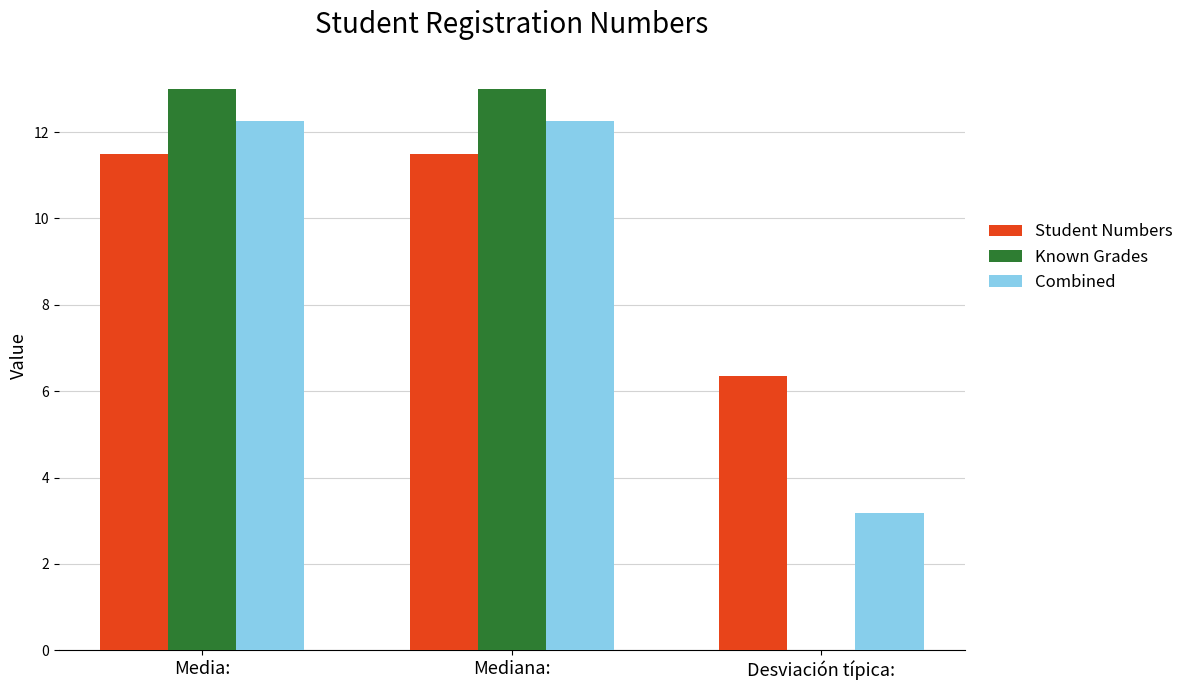

Are the bars grouped side by side (vs. stacked)?

Yes